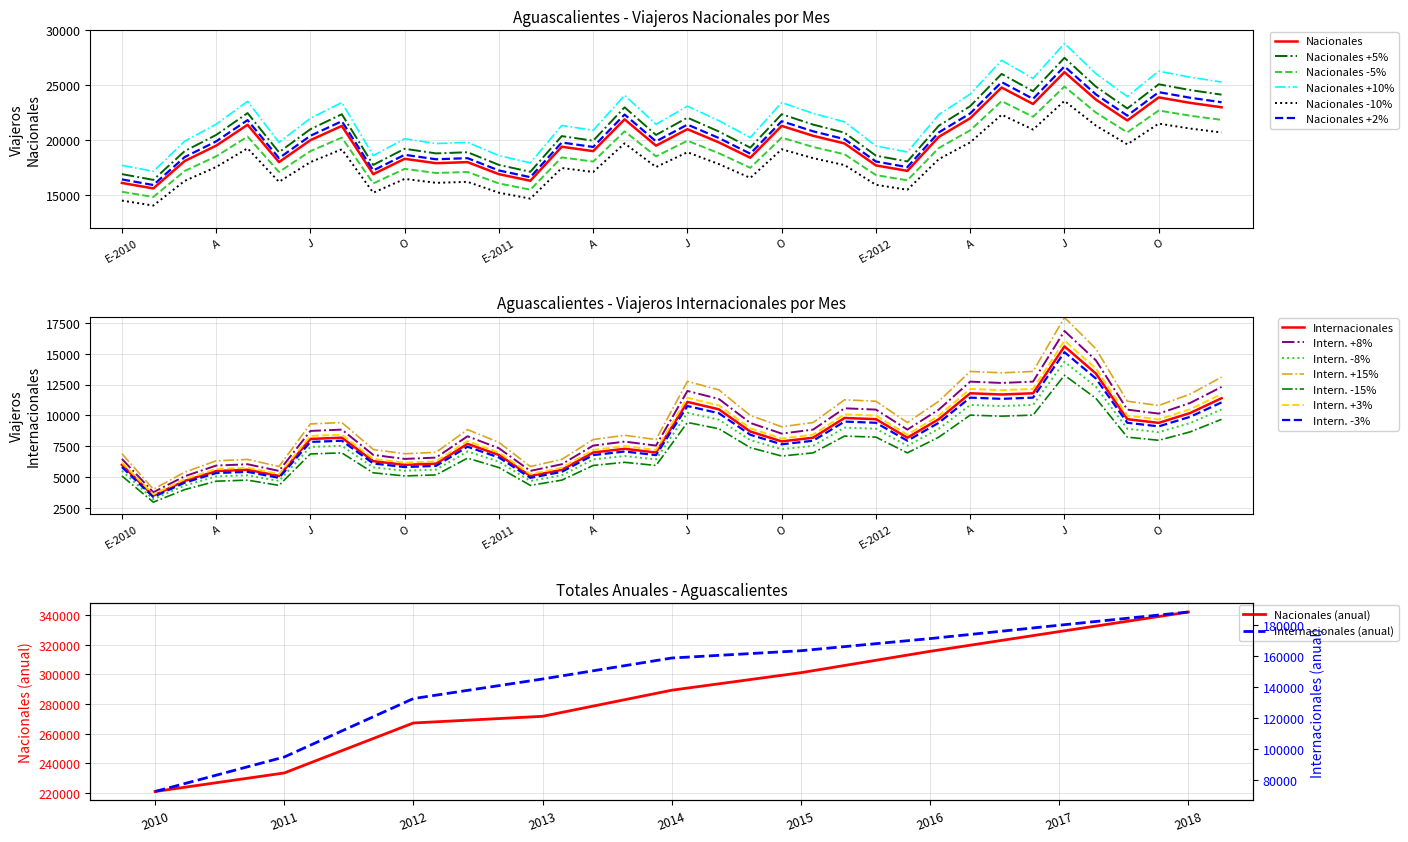

List the labels in order of Internacionales value, largest first.

2018, 2017, 2016, 2015, 2014, 2013, 2012, 2011, 2010